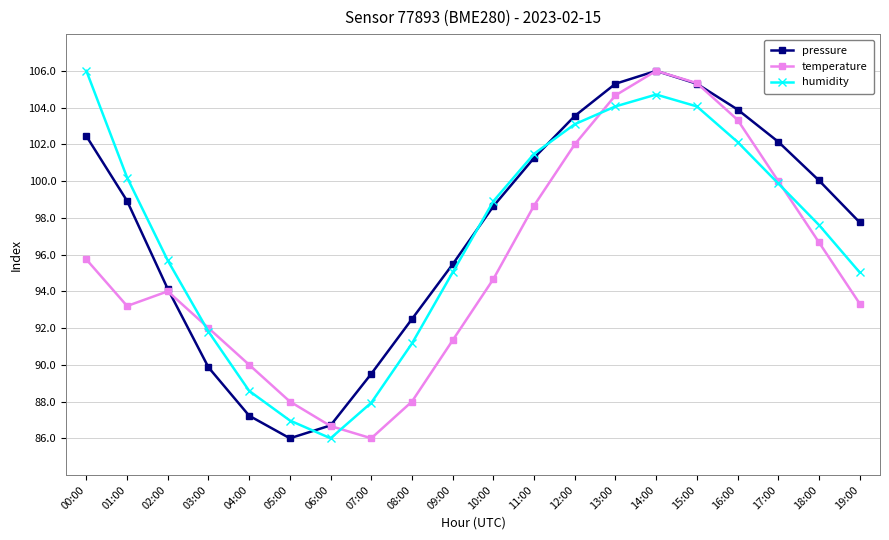

At which category does pressure reach its first local peak?

14:00